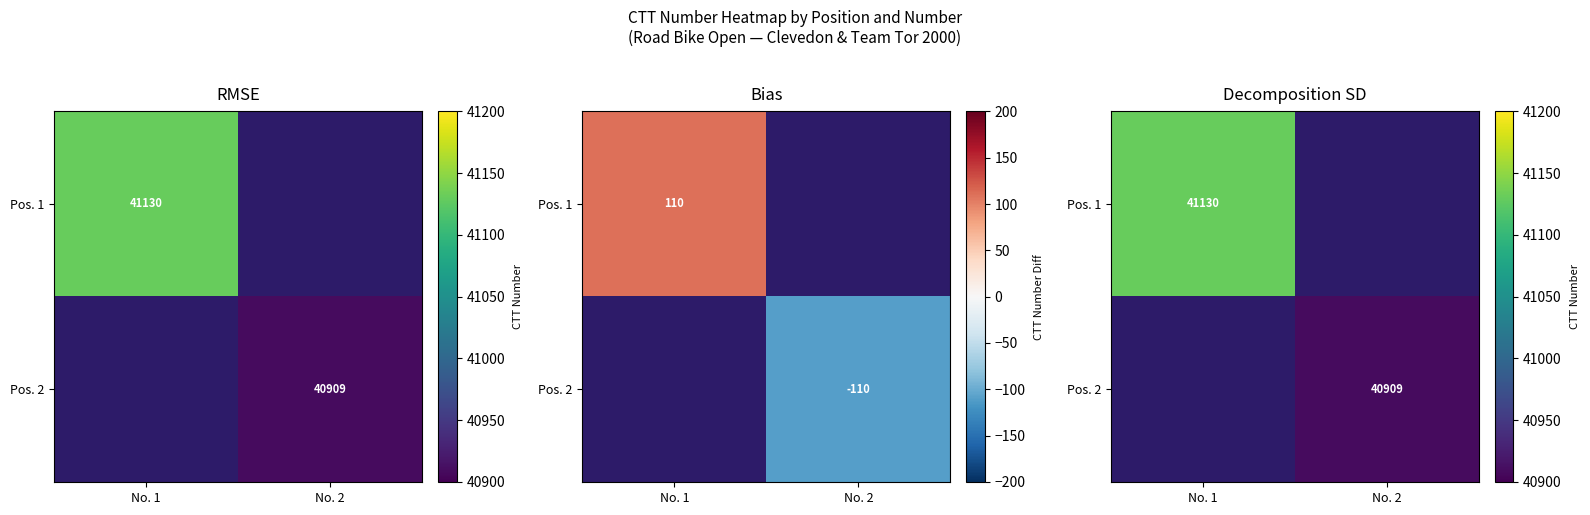

How many data points does each series have?

2